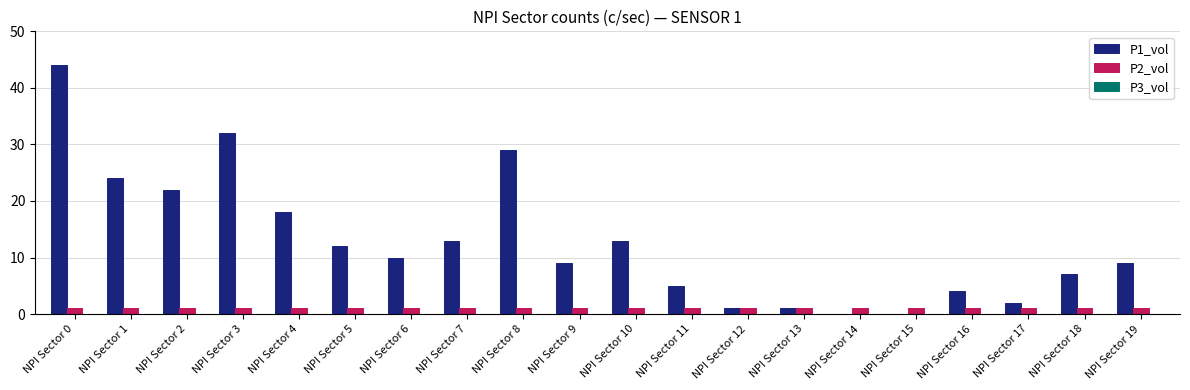

Which series changed the most between NPI Sector 17 and NPI Sector 18?

P1_vol